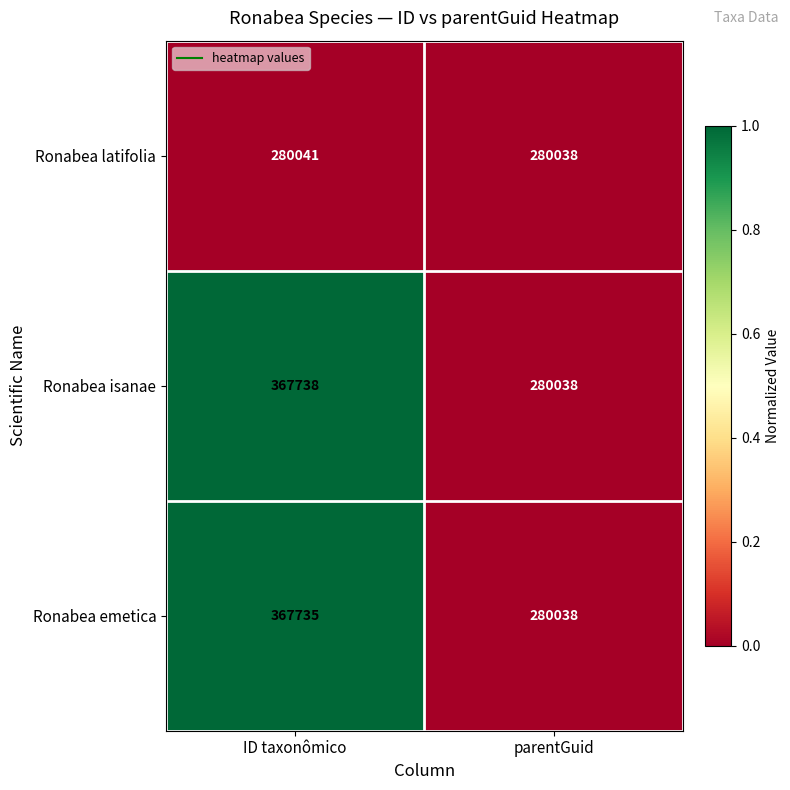

What is the sum of all Ronabea isanae values?

647776